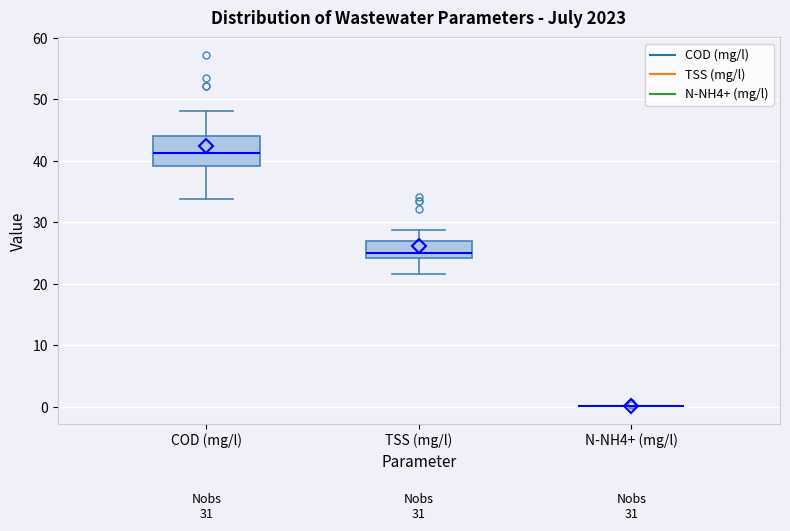

Reading left to right, transcribe this box plot: for each box, give where its median line is, the range the box spans, and where its two whiskers end, as read against the y-axis. The values are not printed on the chart, so give them approximately, as read against the axis.

COD (mg/l): median 41, box 39 to 44, whiskers 34 to 48
TSS (mg/l): median 25, box 24 to 27, whiskers 22 to 29
N-NH4+ (mg/l): box collapsed to a line at 0, whiskers 0 to 0